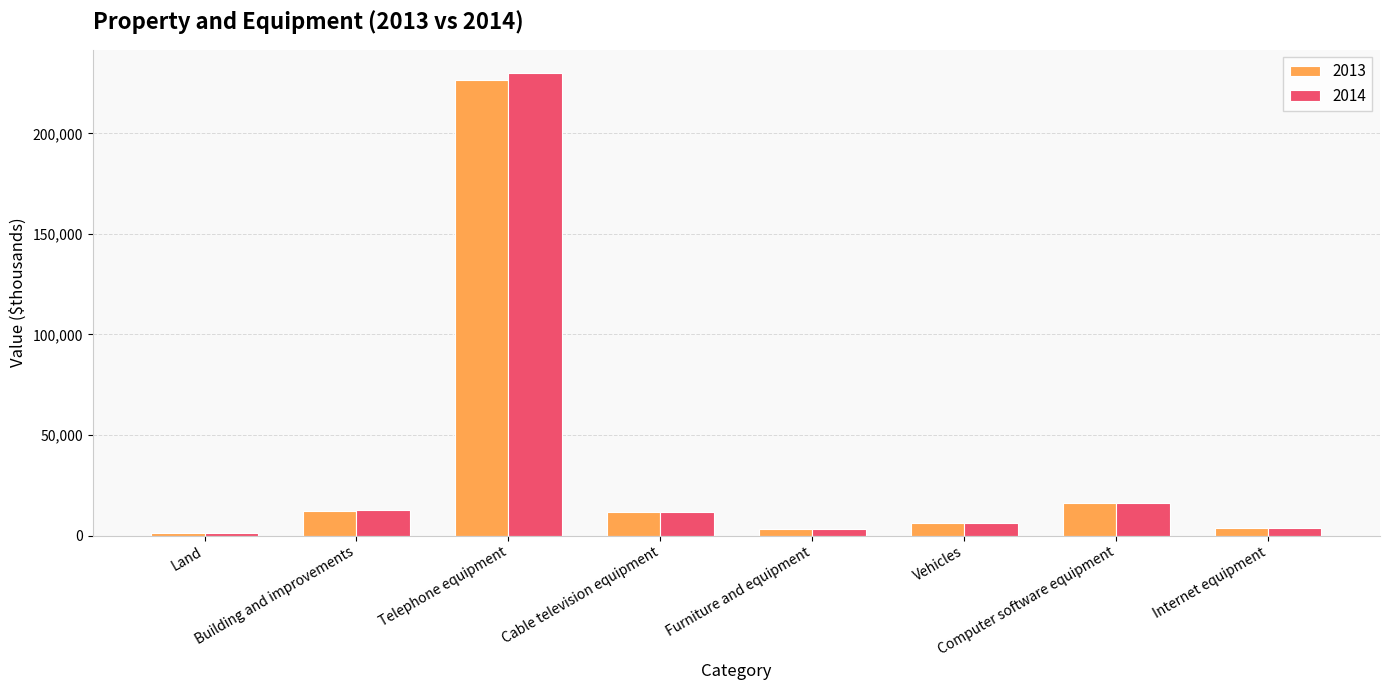

Is the value of 2014 at Land greater than the value of 2013 at Telephone equipment?

No